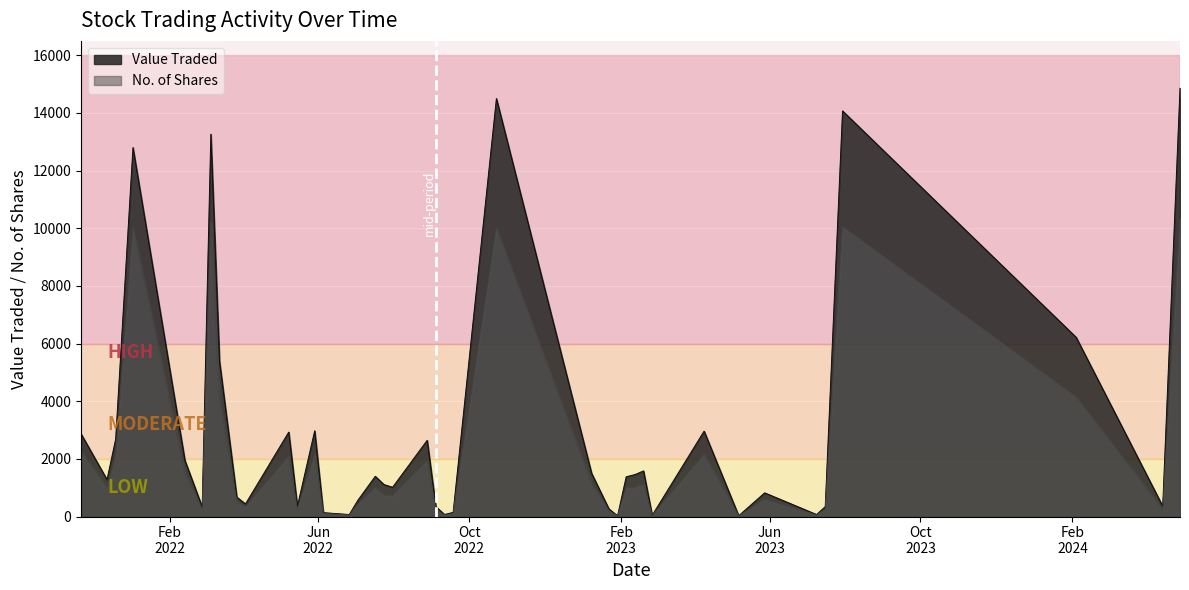

What is the difference between the No. of Shares values at 35 and 38?

500